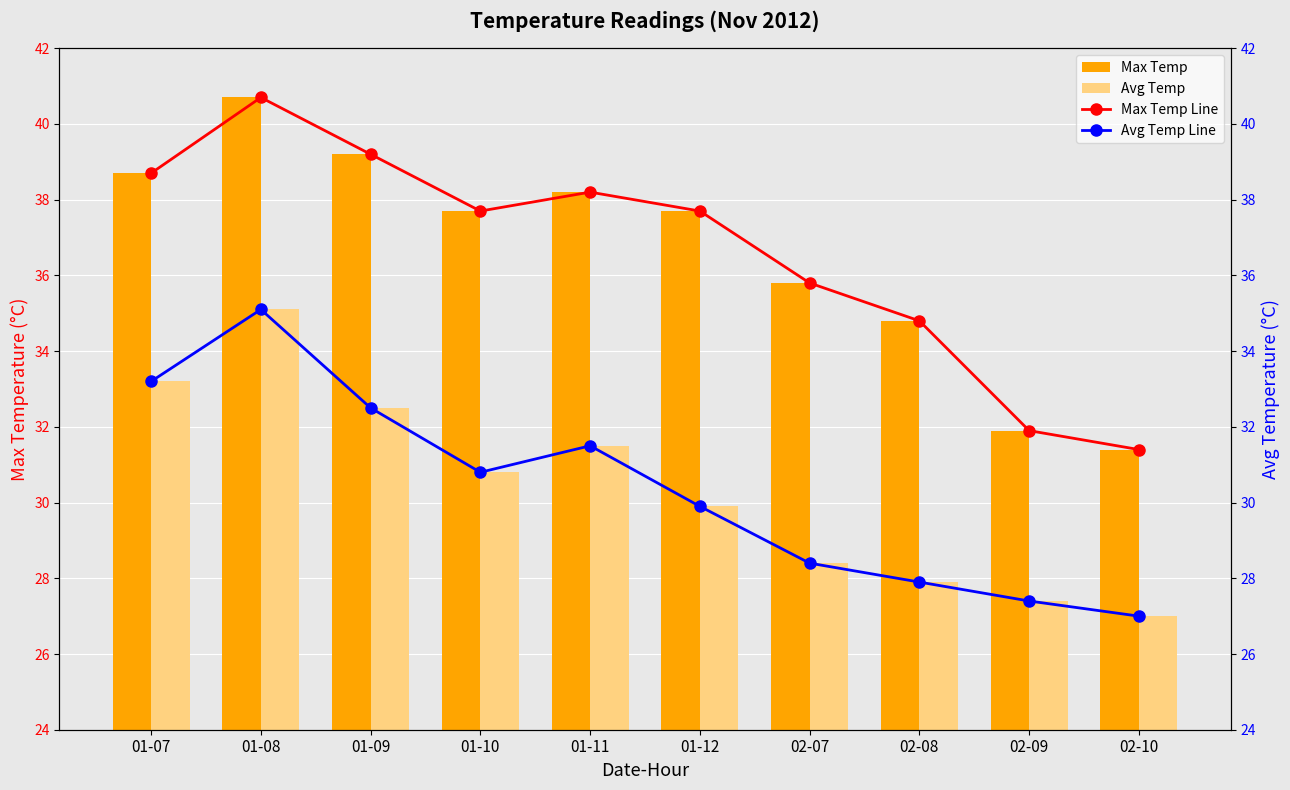

Is the value of Avg Temp Line at 02-09 greater than the value of Max Temp Line at 01-09?

No